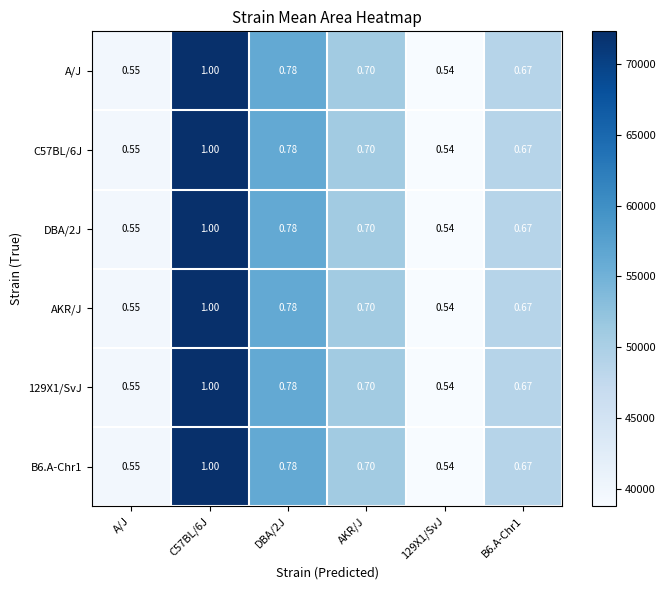

Is the value of B6.A-Chr1 at A/J greater than the value of AKR/J at AKR/J?

No